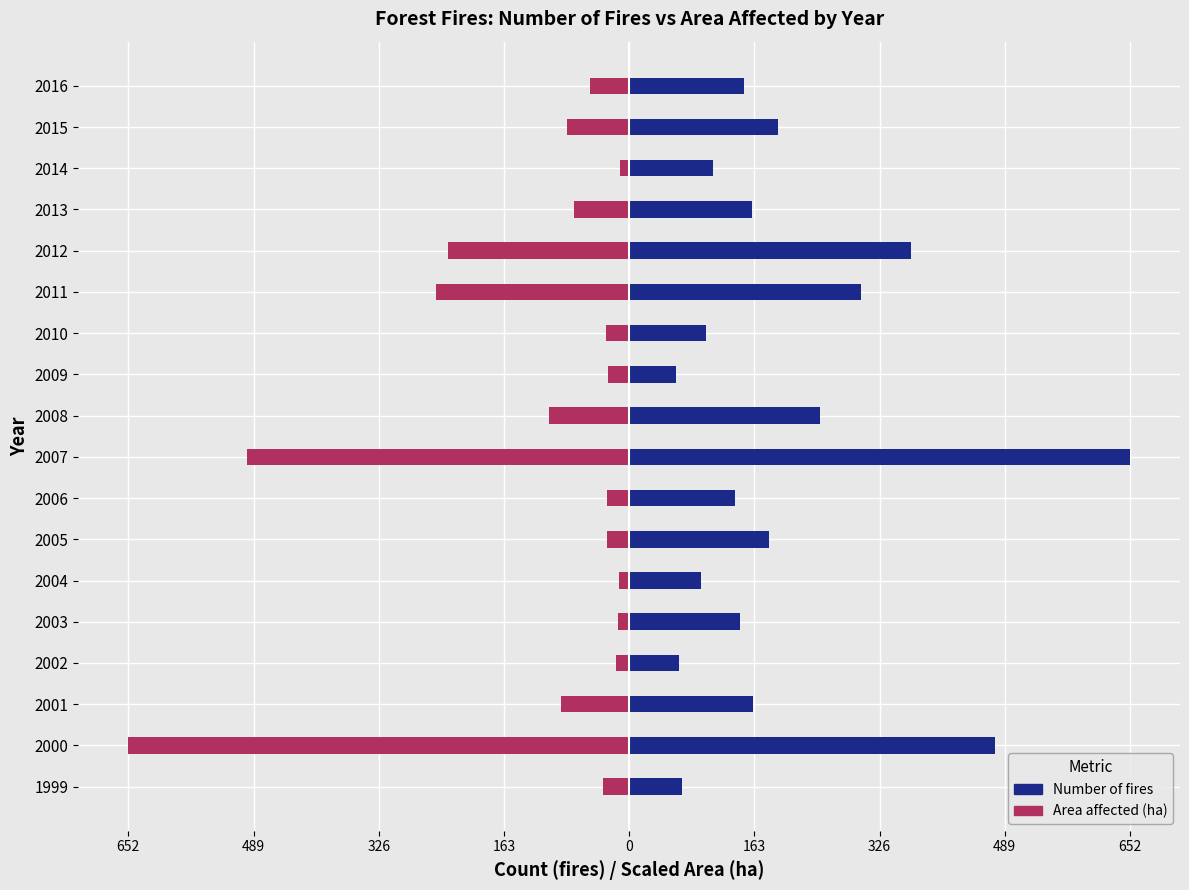

The Number of fires series shows 94.0 at 2004. True or false?

True